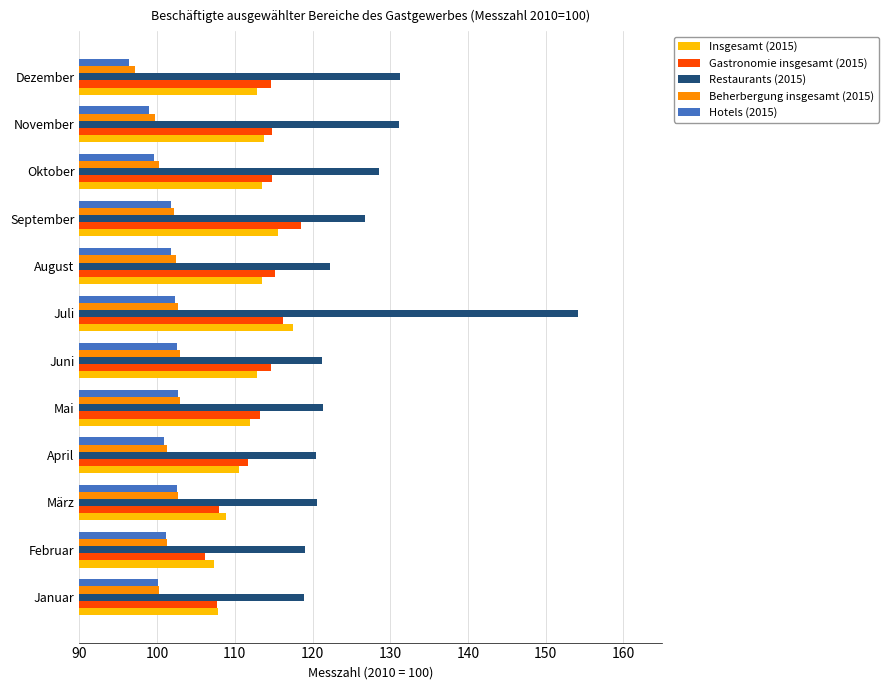

Read the Insgesamt (2015) value at September.

115.6